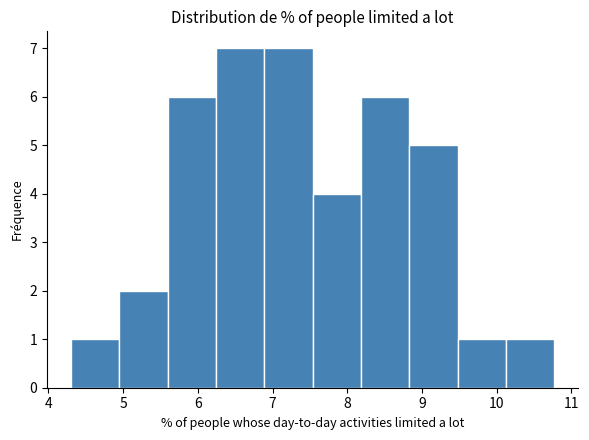

Reading left to right, list every bar in this chart as the range it spans on the x-axis followed by its height. Neither the bar edges nor the heights are printed on the chart, so give them approximately, as read against the axes.

4.3 to 5.0: 1
5.0 to 5.6: 2
5.6 to 6.2: 6
6.2 to 6.9: 7
6.9 to 7.5: 7
7.5 to 8.2: 4
8.2 to 8.8: 6
8.8 to 9.5: 5
9.5 to 10.1: 1
10.1 to 10.8: 1